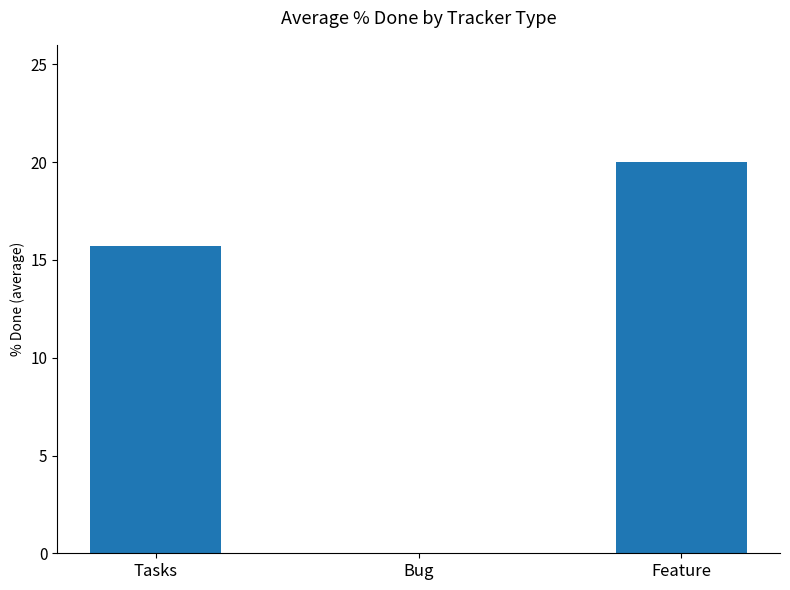

The value at Bug is 0.0. True or false?

True